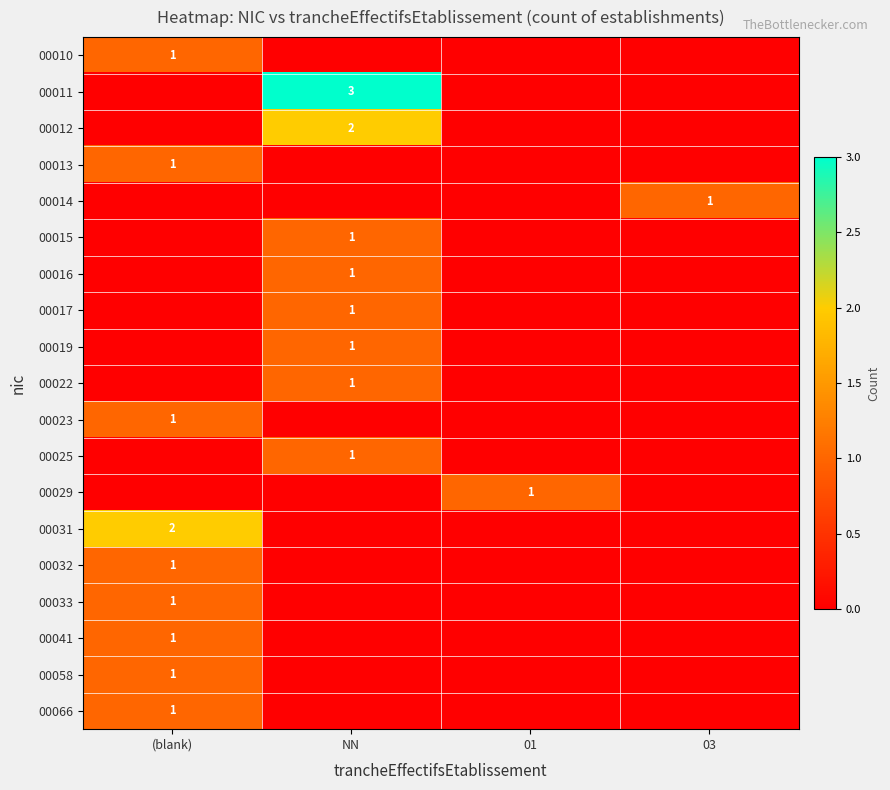

The 00013 series shows 1 at (blank). True or false?

True